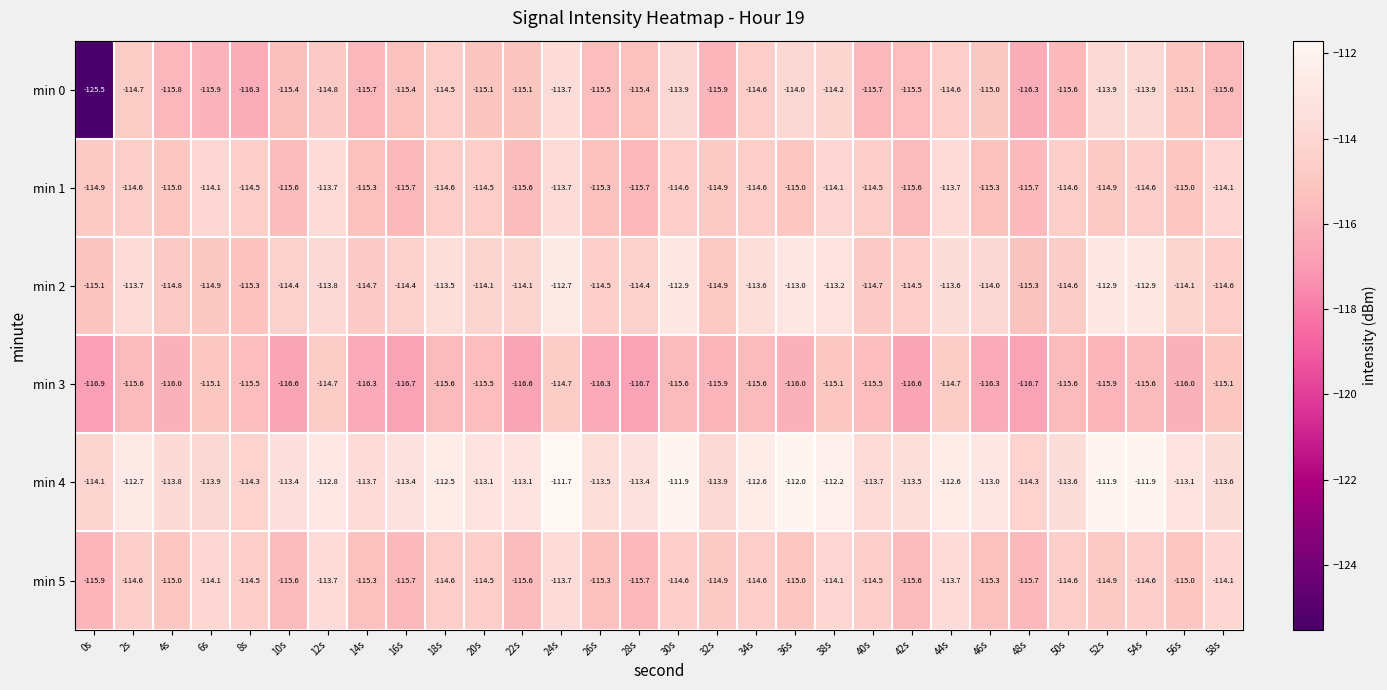

Which category has the highest value across all series?

24s